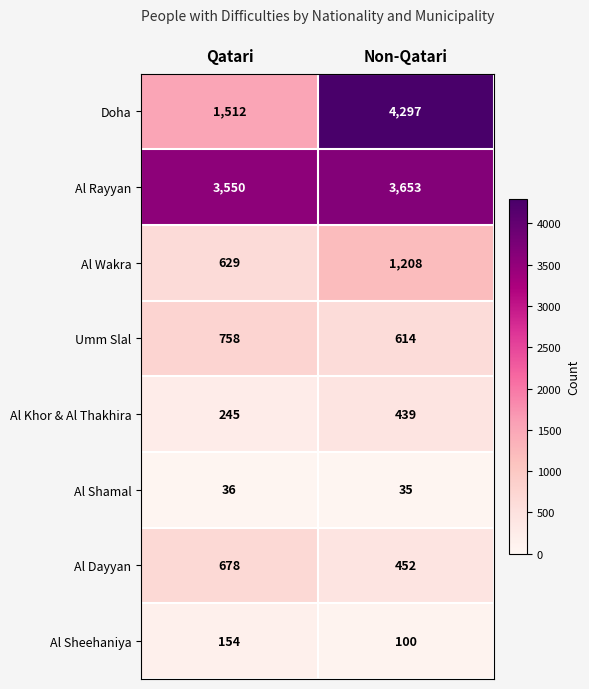

Read the Doha value at Non-Qatari, to the nearest 100.

4300